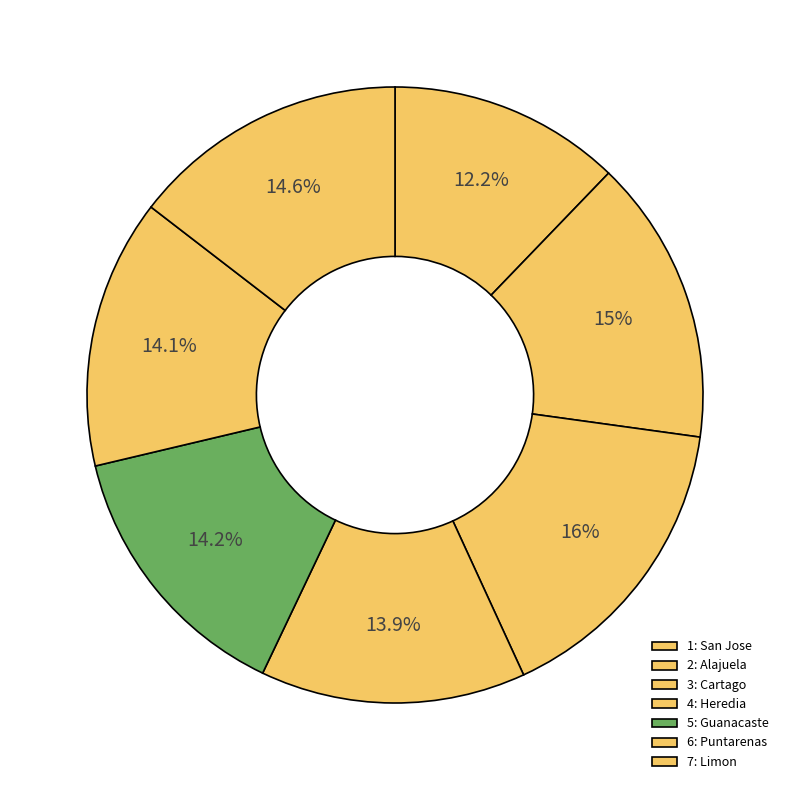

Does any single category account for the majority?

No